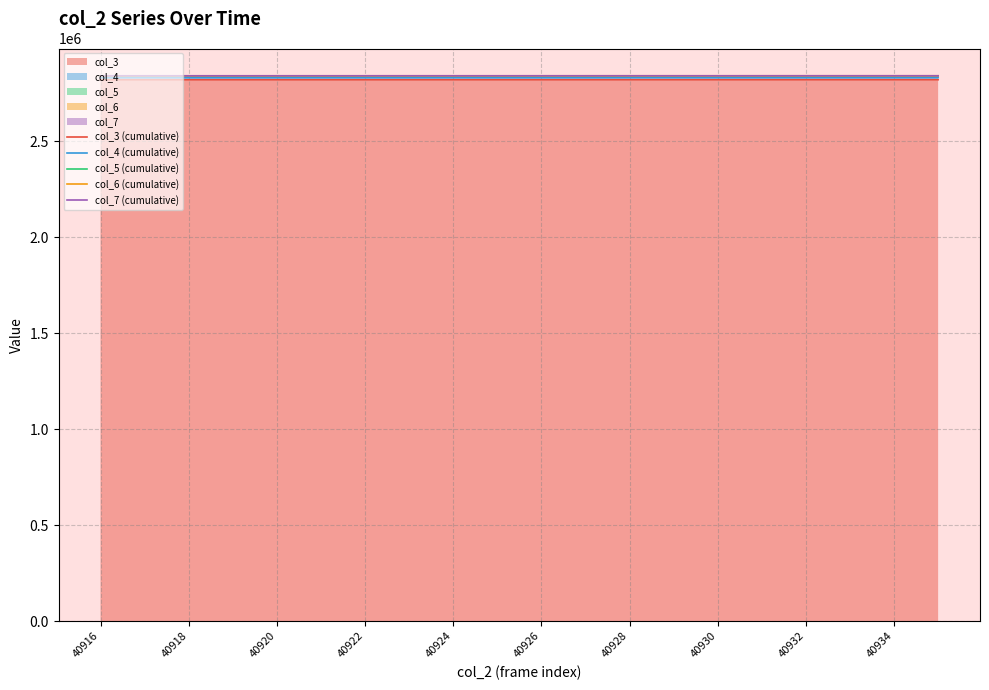

The value of col_3 at 40924 is 2820367. True or false?

True